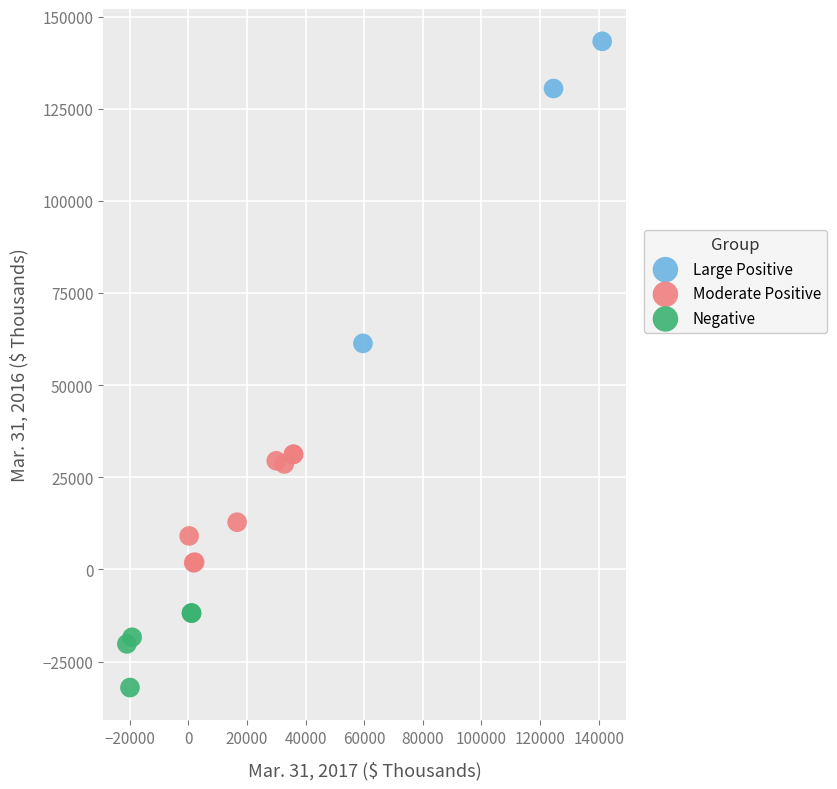

Which series has the widest spread of Y values?

Large Positive